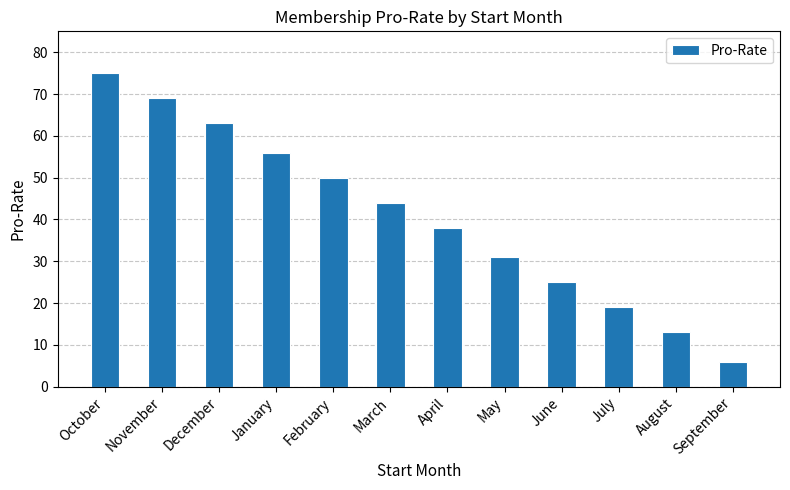

What is the minimum value shown in the chart?

6